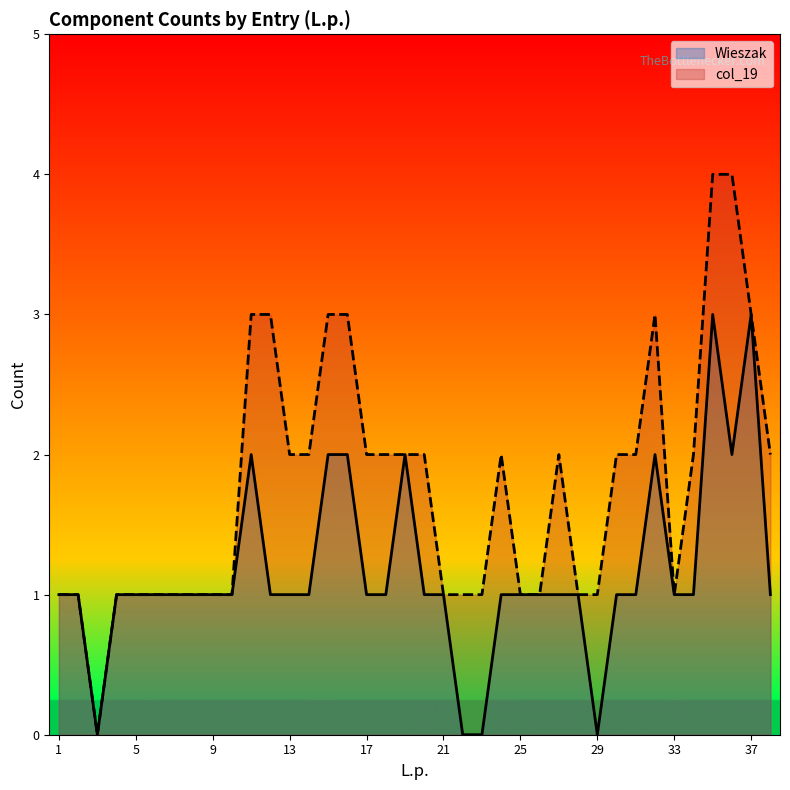

Is it true that Wieszak equals 1 at 28?

True